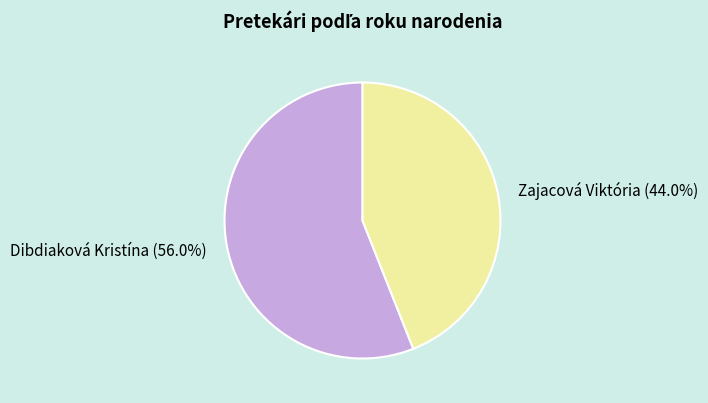

How many segments does this pie chart have?

2